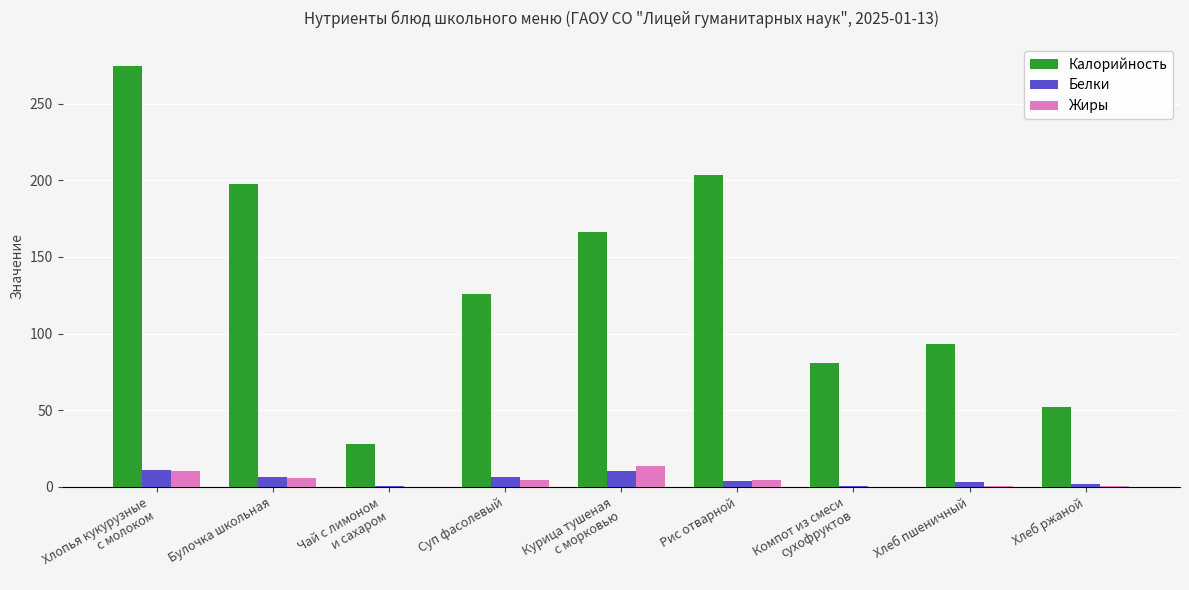

The value of Калорийность at Хлеб ржаной is 68.1. True or false?

False